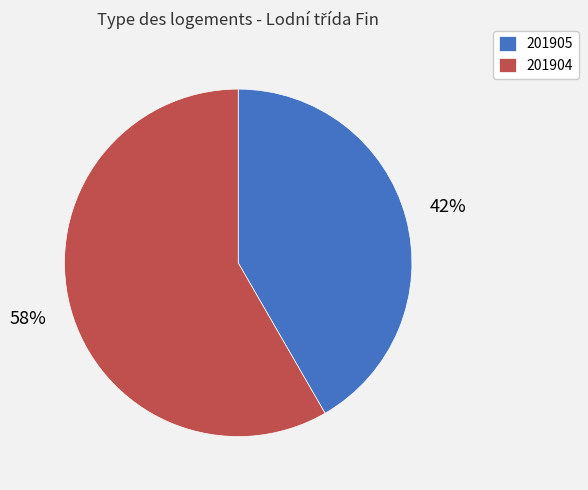

Count the number of slices in the pie.

2